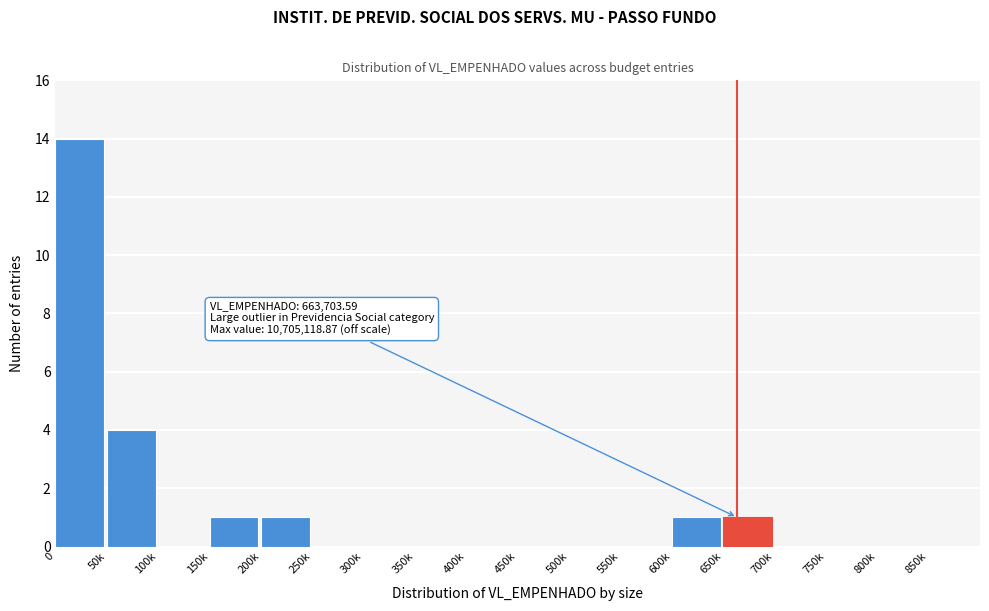

Reading right to left, transcribe all the data shown in this chart.

850k=0	800k=0	750k=0	700k=0	650k=1	600k=1	550k=0	500k=0	450k=0	400k=0	350k=0	300k=0	250k=0	200k=1	150k=1	100k=0	50k=4	0=14